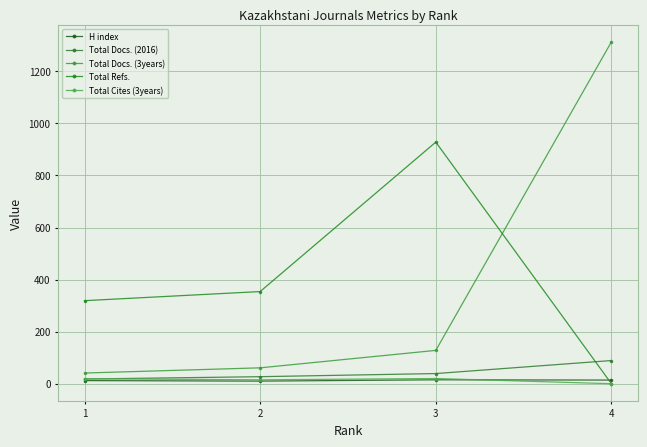

Reading left to right, what are all the values shown in this chart?

H index: 1=12	2=10	3=15	4=14
Total Docs. (2016): 1=18	2=27	3=39	4=89
Total Docs. (3years): 1=41	2=61	3=128	4=1313
Total Refs.: 1=319	2=354	3=928	4=0
Total Cites (3years): 1=19	2=15	3=20	4=0